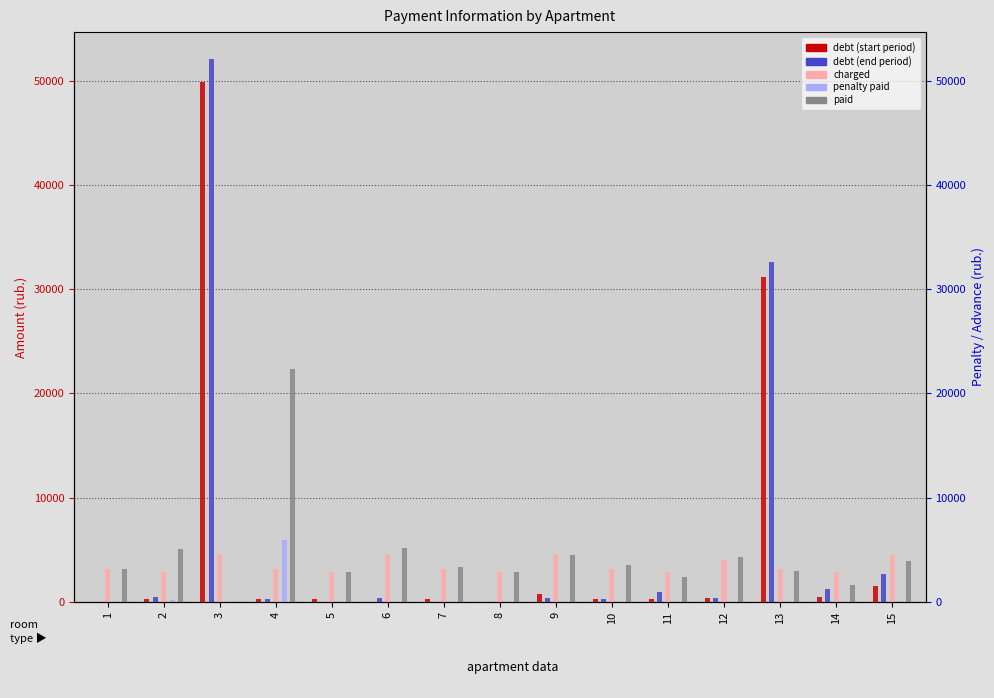

Are the bars grouped side by side (vs. stacked)?

Yes